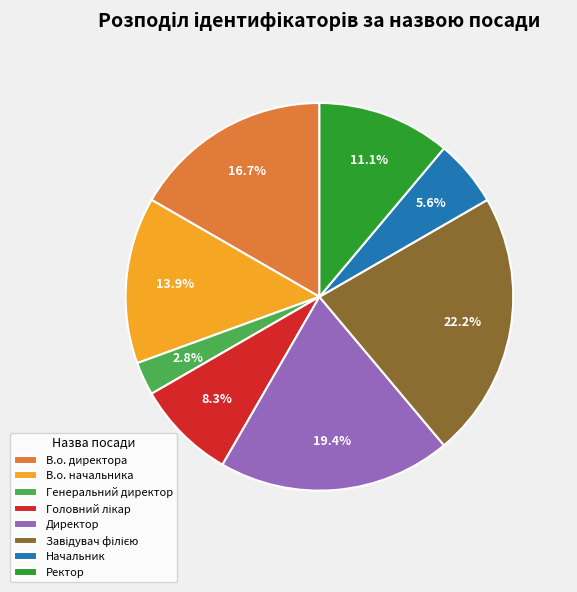

True or false: Директор accounts for 30% of the total.

False